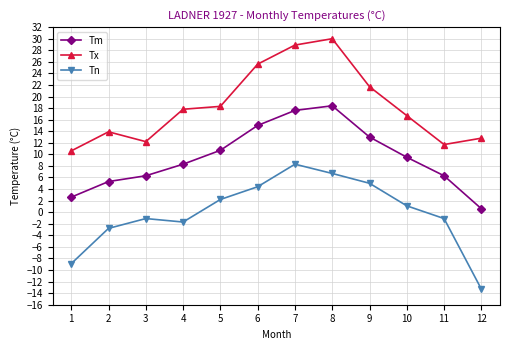

Which label corresponds to the smallest value in the chart?

12